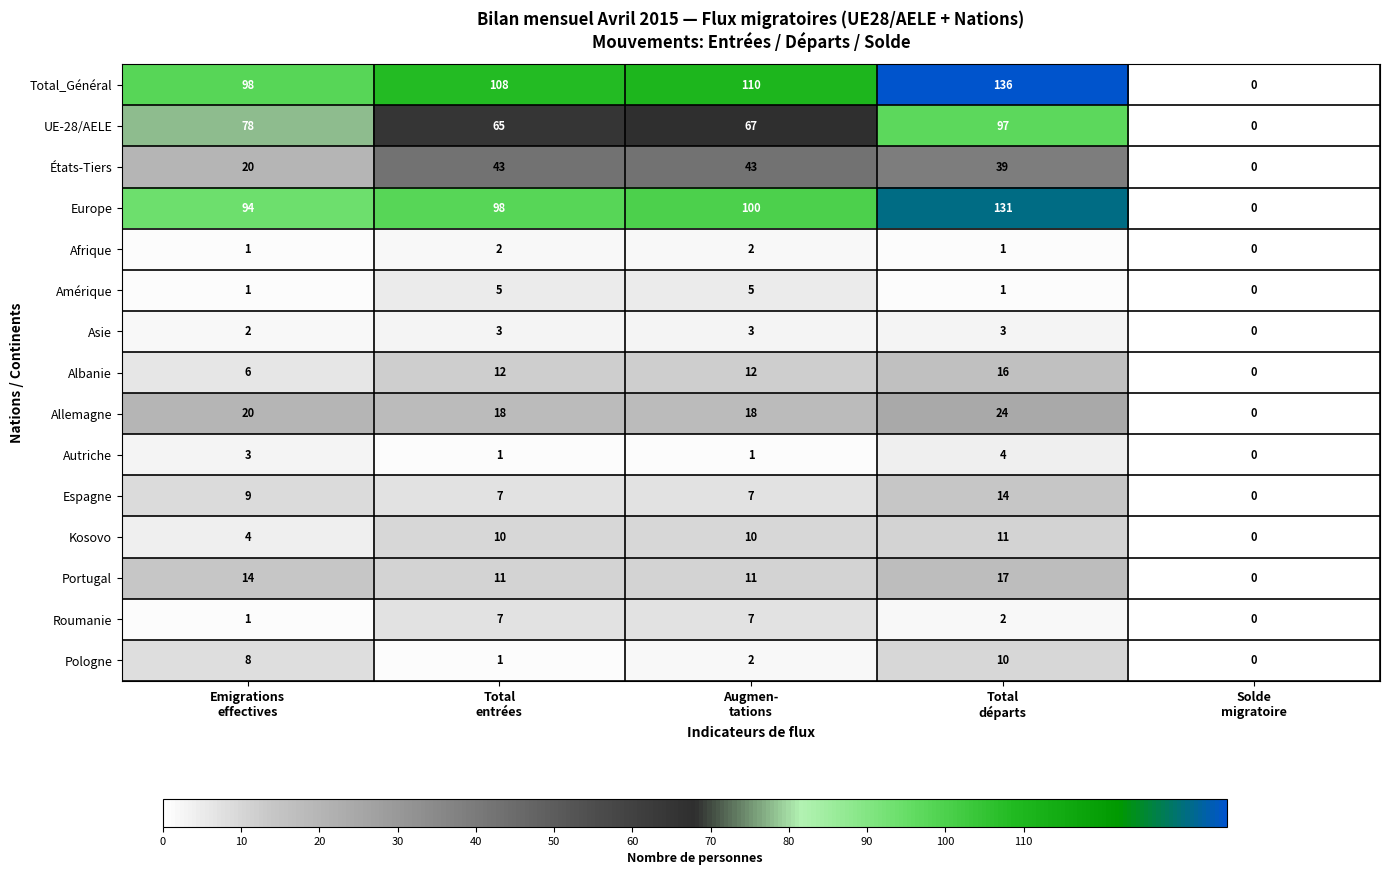

What is the difference between the maximum and minimum values in the Allemagne series?

24